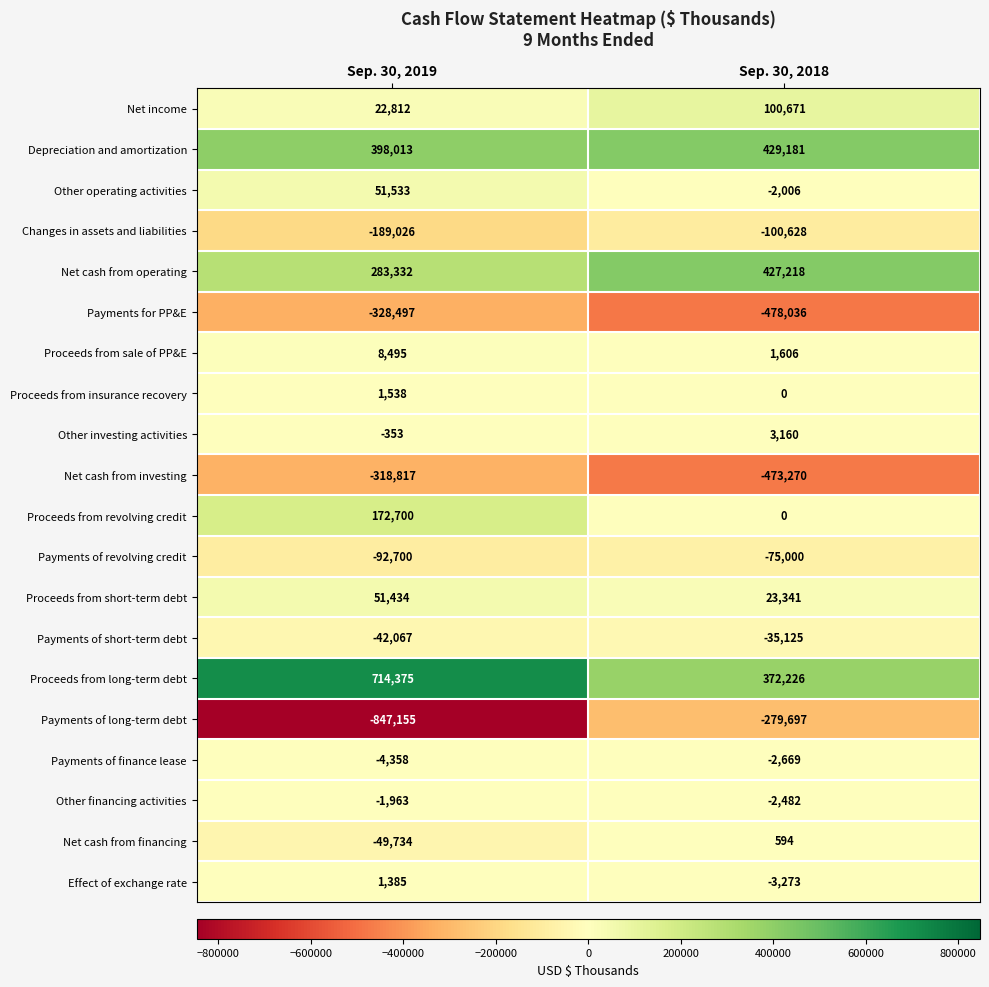

At which label does Net cash from investing reach its minimum?

Sep. 30, 2018